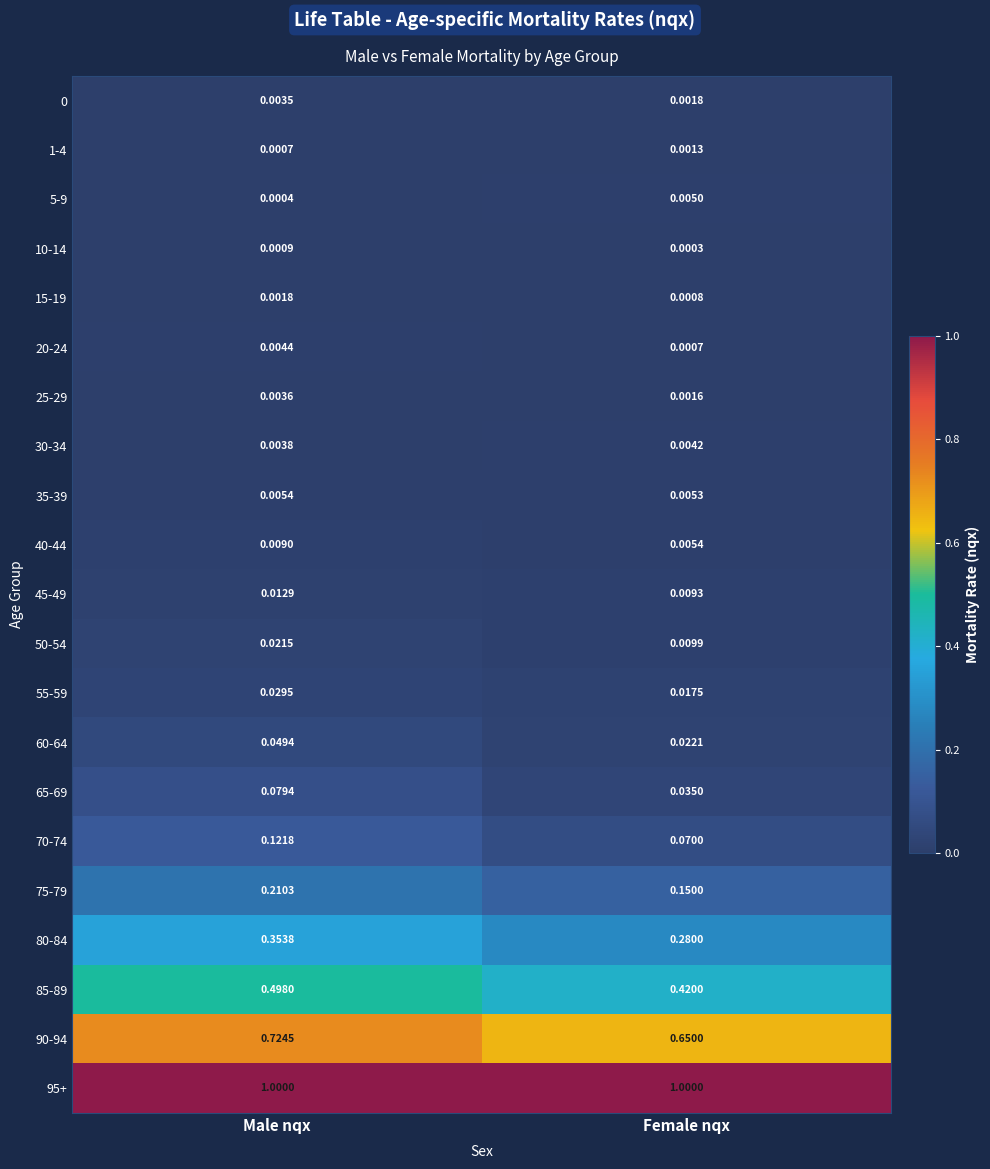

Where is 25-29 nearest to the value 0?

Female nqx